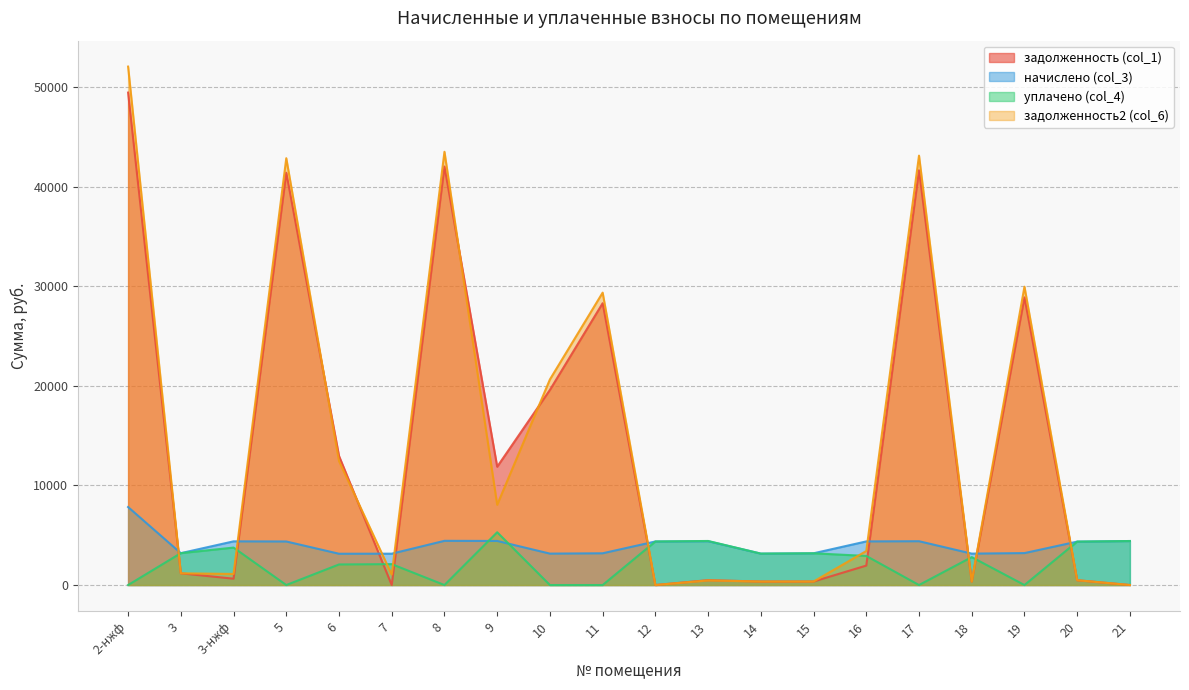

Does the chart have visible grid lines?

Yes